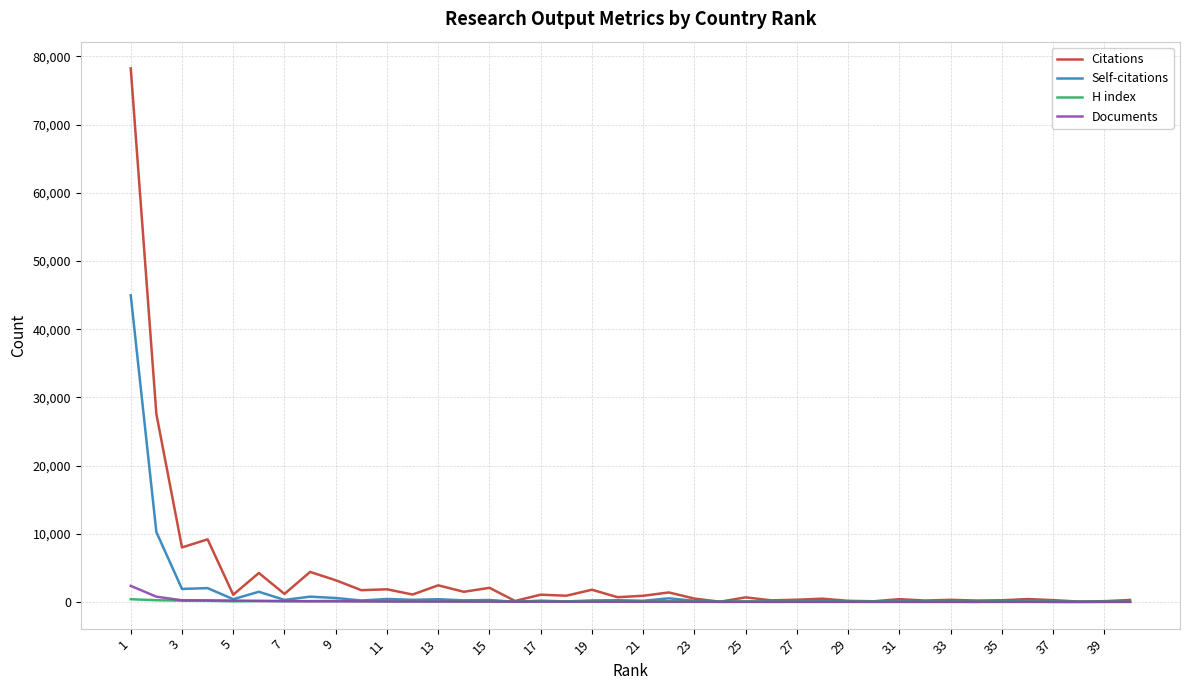

How many times do H index and Documents cross each other?

1